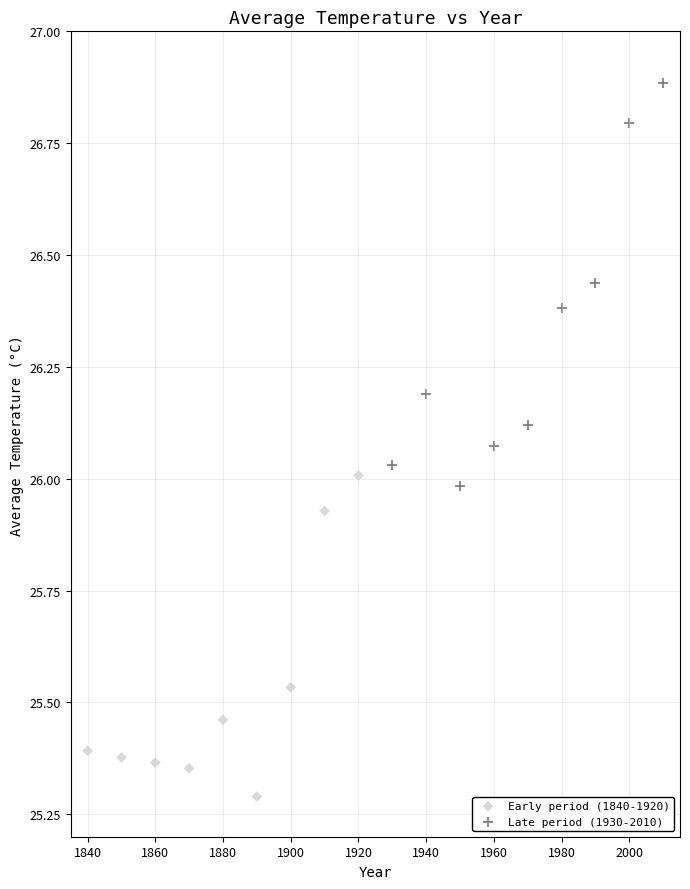

Which series contains the highest Y value?

Late period (1930-2010)